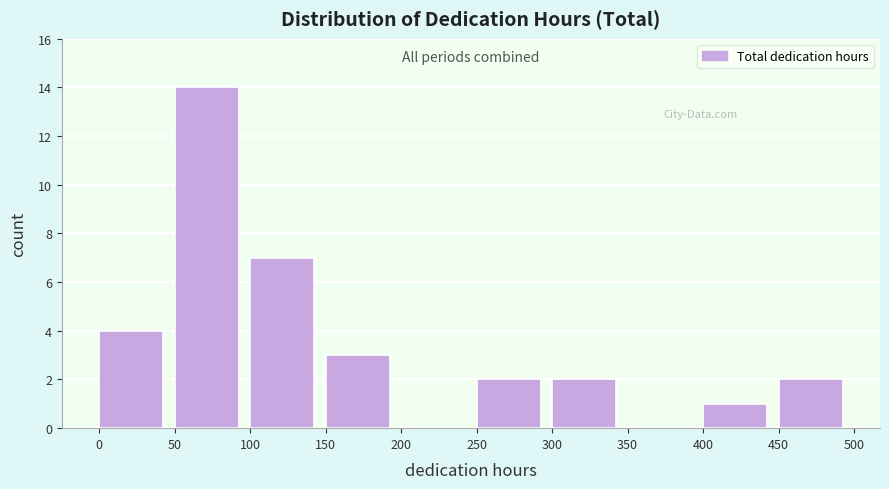

Reading left to right, list every bar in this chart as the range it spans on the x-axis followed by its height. The values are not printed on the chart, so give them approximately, as read against the axis.

0 to 50: 4
50 to 100: 14
100 to 150: 7
150 to 200: 3
200 to 250: 0
250 to 300: 2
300 to 350: 2
350 to 400: 0
400 to 450: 1
450 to 500: 2